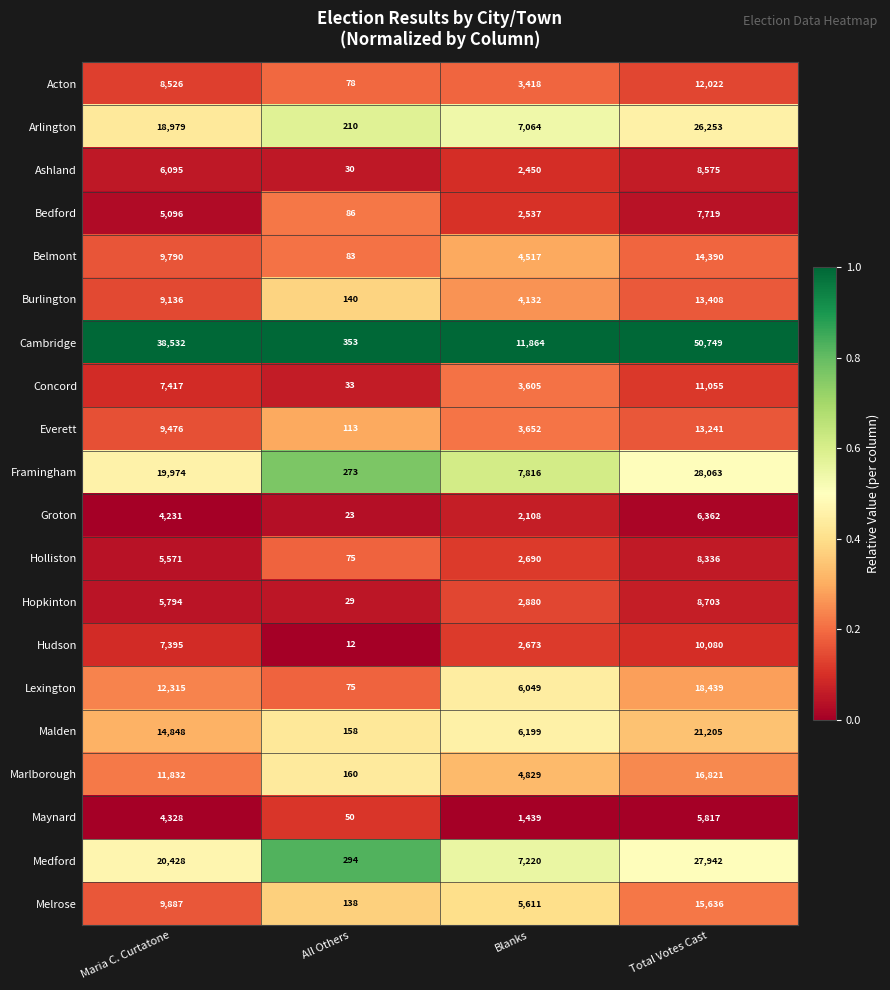

True or false: Hudson has a value of 6620 at Total Votes Cast.

False